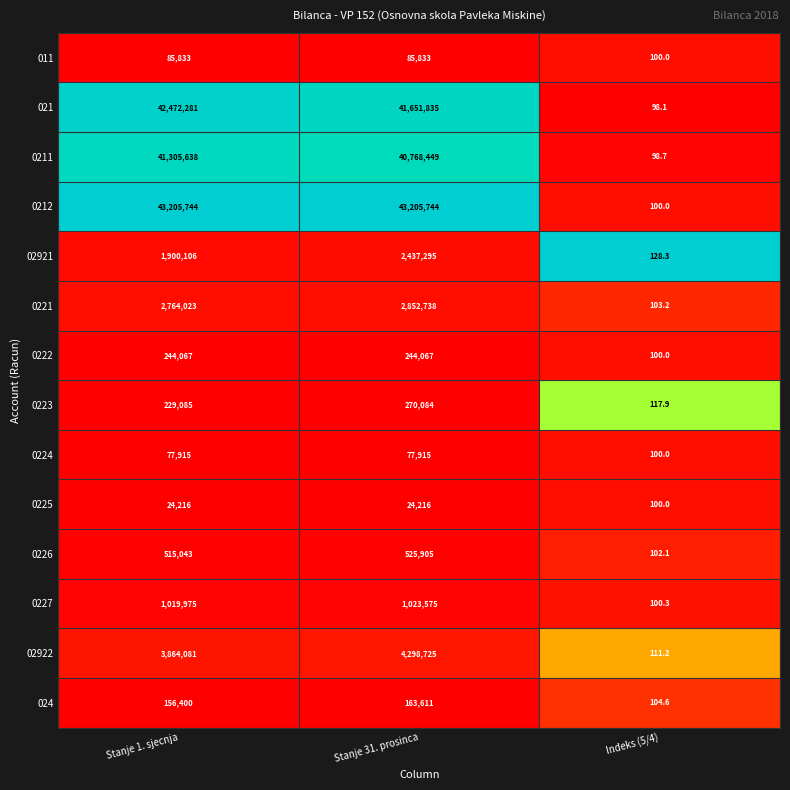

What is the average value of the 021 series?

28041404.7